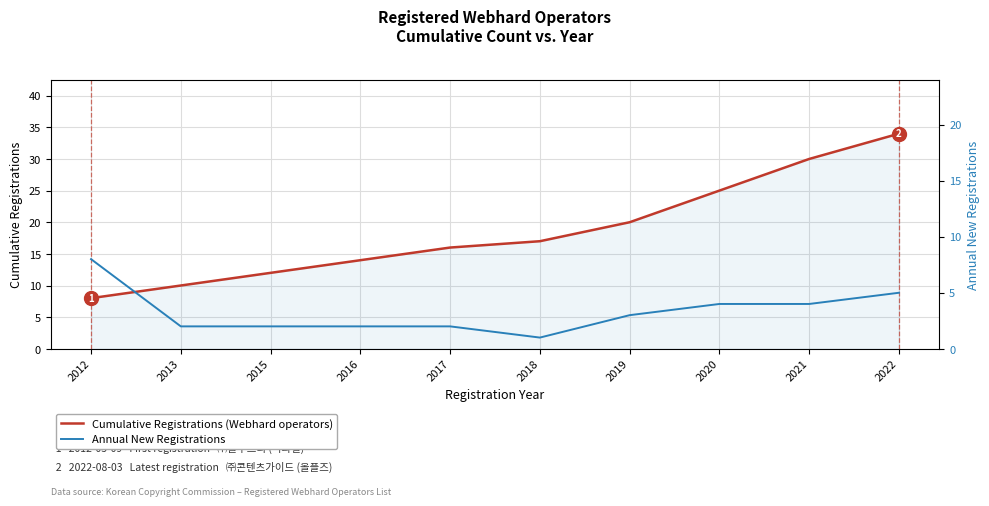

Rank the series by their average value, from highest to lowest.

Cumulative Registrations (Webhard operators), Annual New Registrations